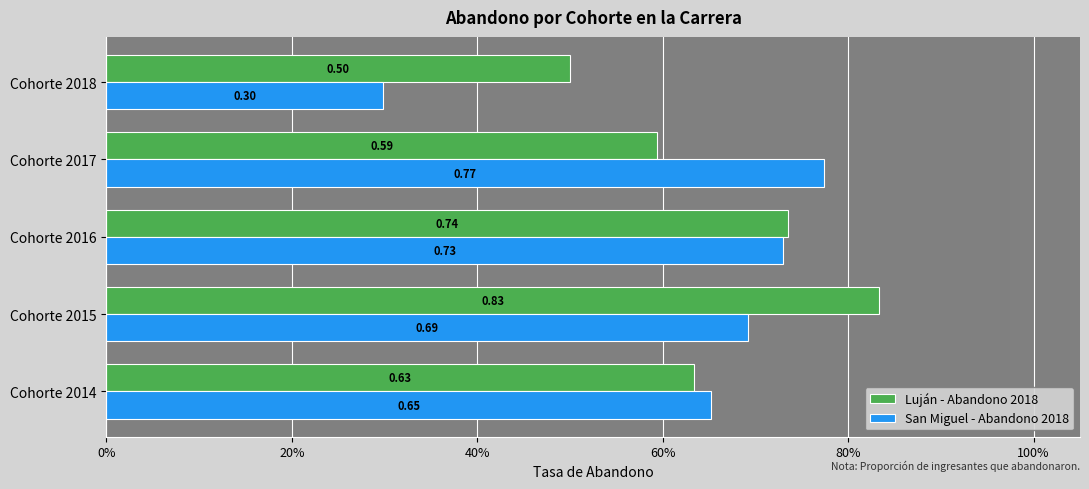

Which series has the largest total across all categories?

Luján - Abandono 2018